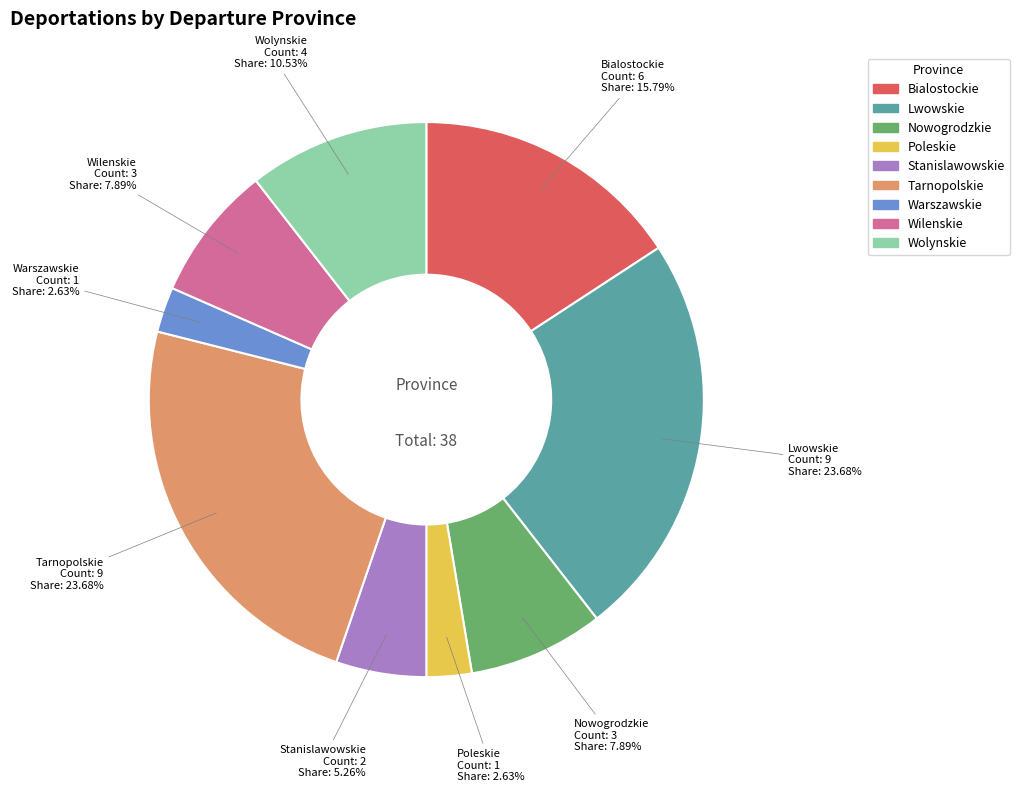

What is the ratio of the value at Warszawskie to the value at Lwowskie?

0.1